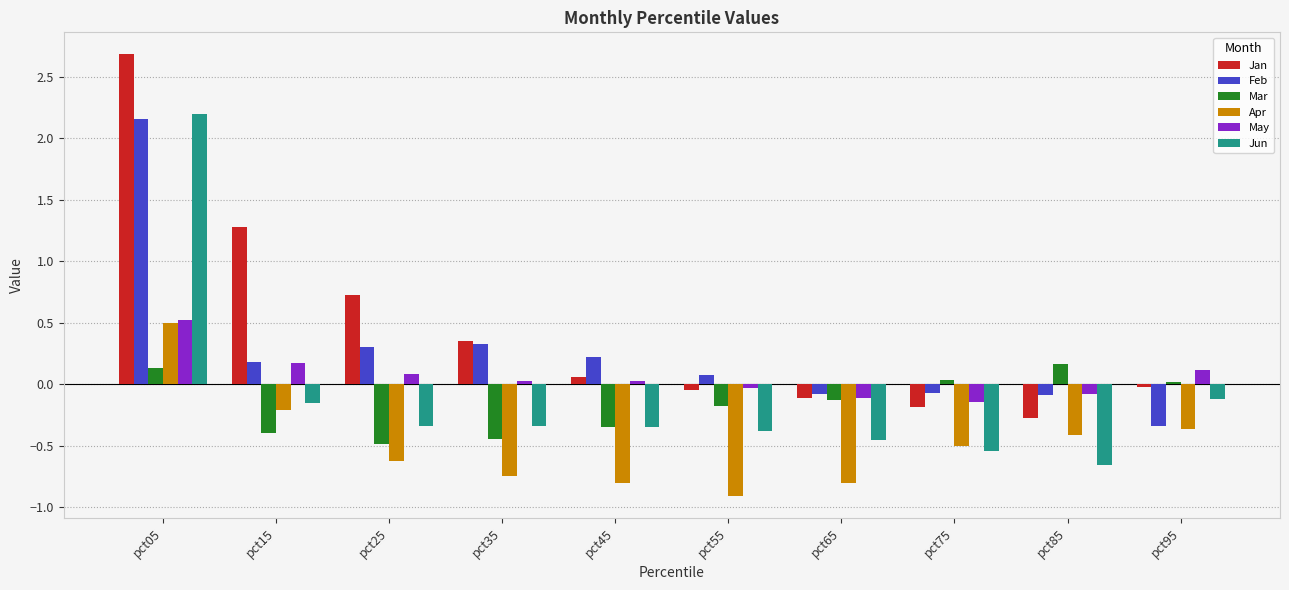

Count the number of data series in this chart.

6